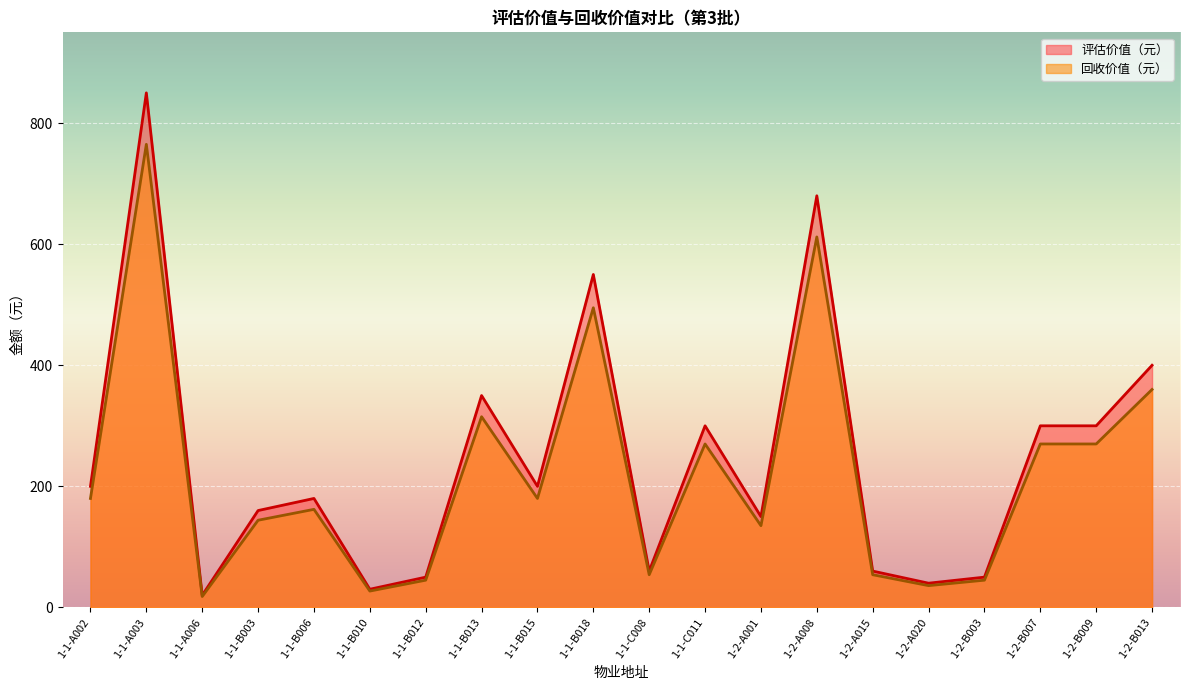

At which category is the sum across all series the highest?

1-1-A003